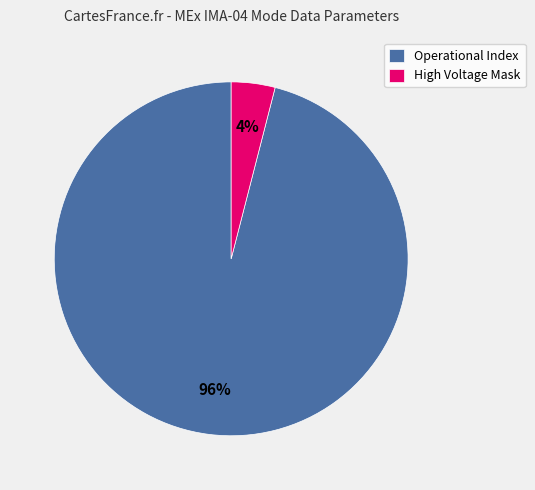

Which category has the biggest portion of the pie?

Operational Index